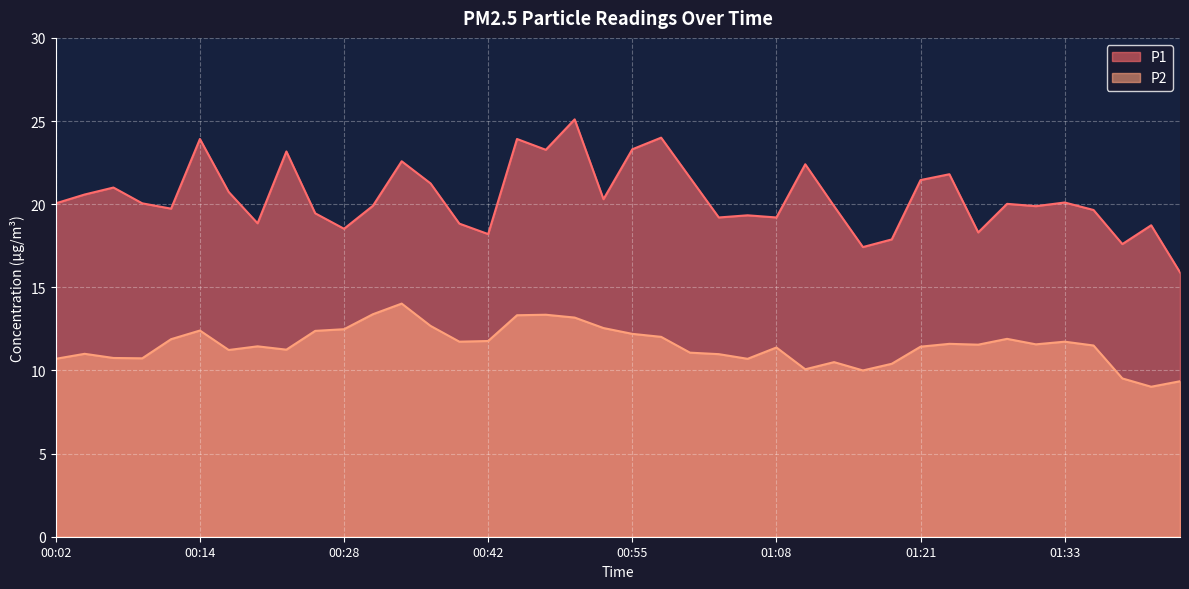

The value of P2 at 00:09 is 10.7. True or false?

True